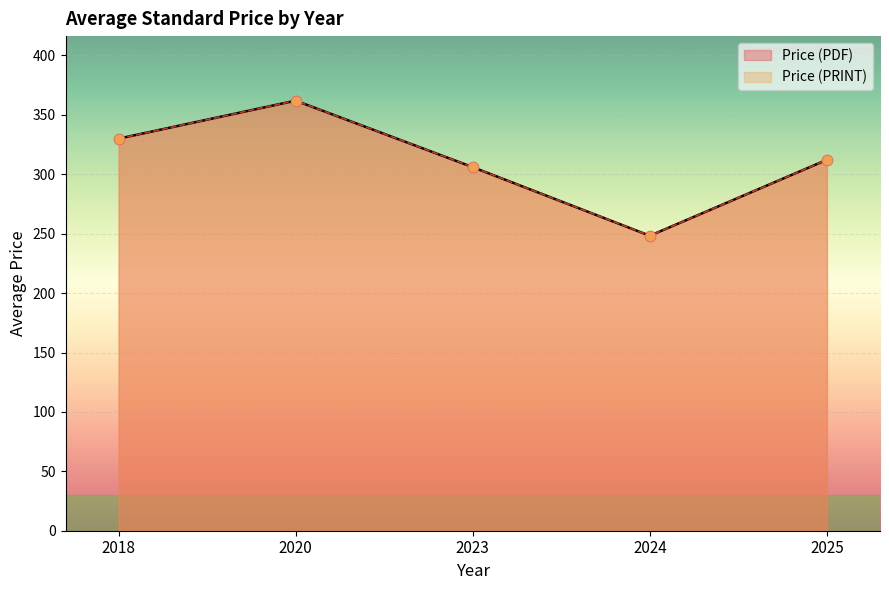

Which series has the largest total across all categories?

Price (PDF)